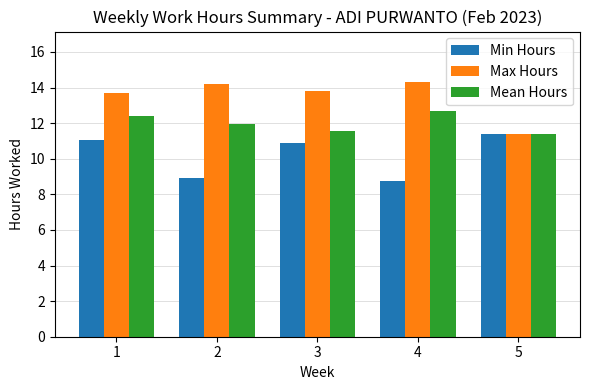

List the series in order of their peak value, highest first.

Max Hours, Mean Hours, Min Hours